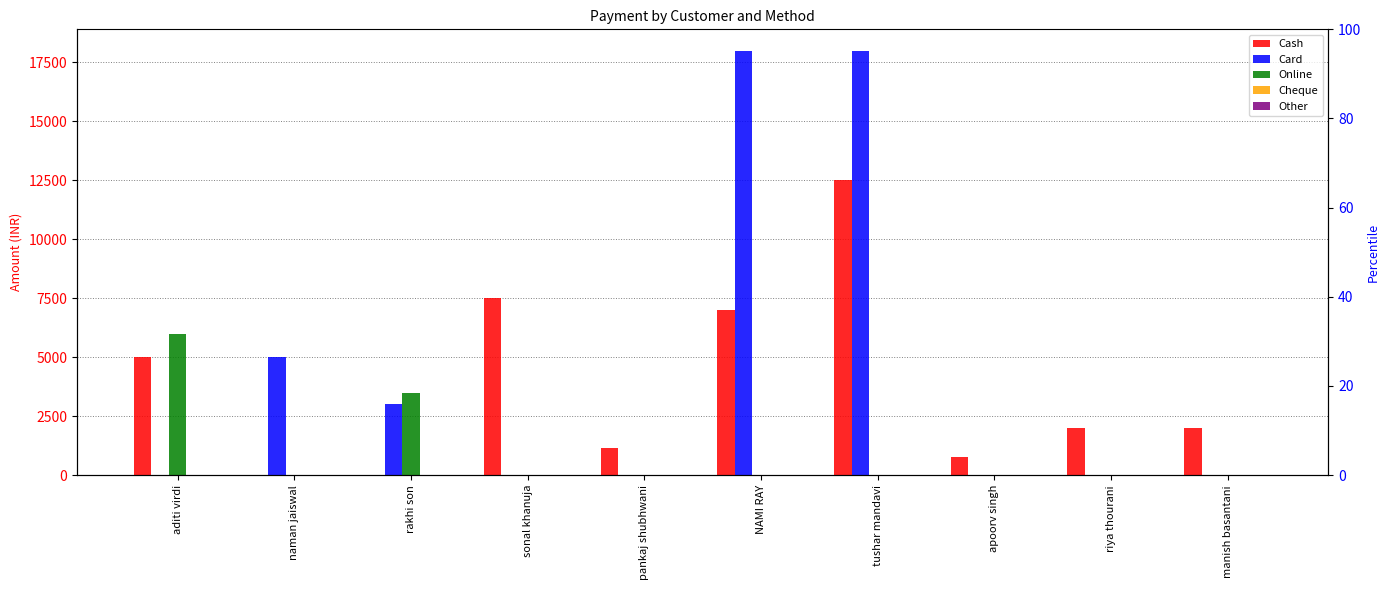

What position from the left is pankaj shubhwani?

5